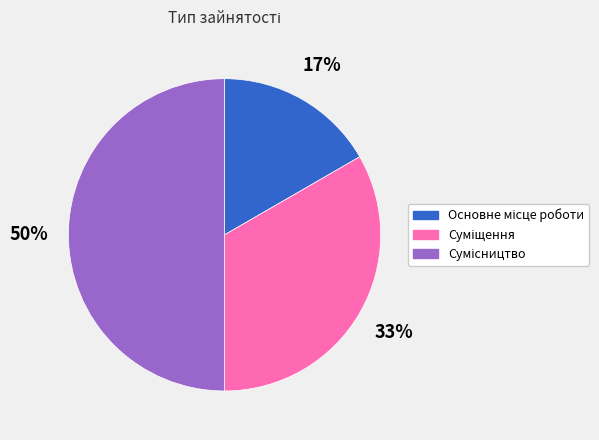

To the nearest percent, what is the average slice percentage?

33%